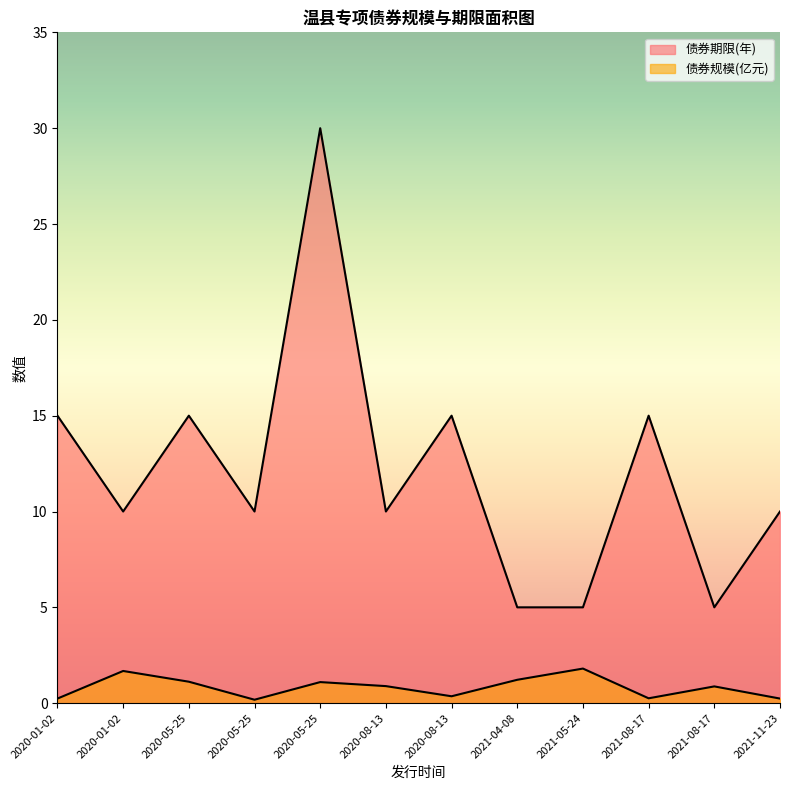

True or false: 债券规模(亿元) and 债券期限(年) cross at least once.

False